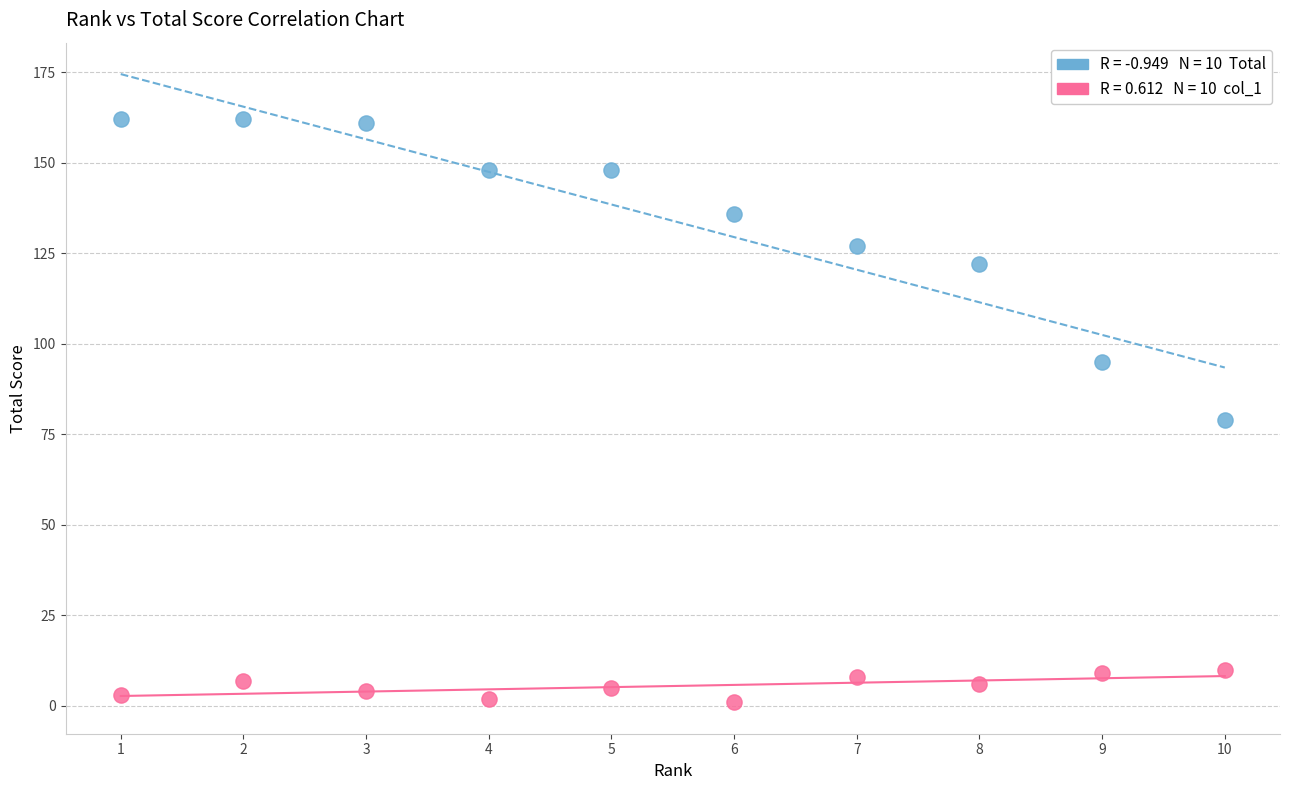

Across all series, what Y value is closest to 81?

79